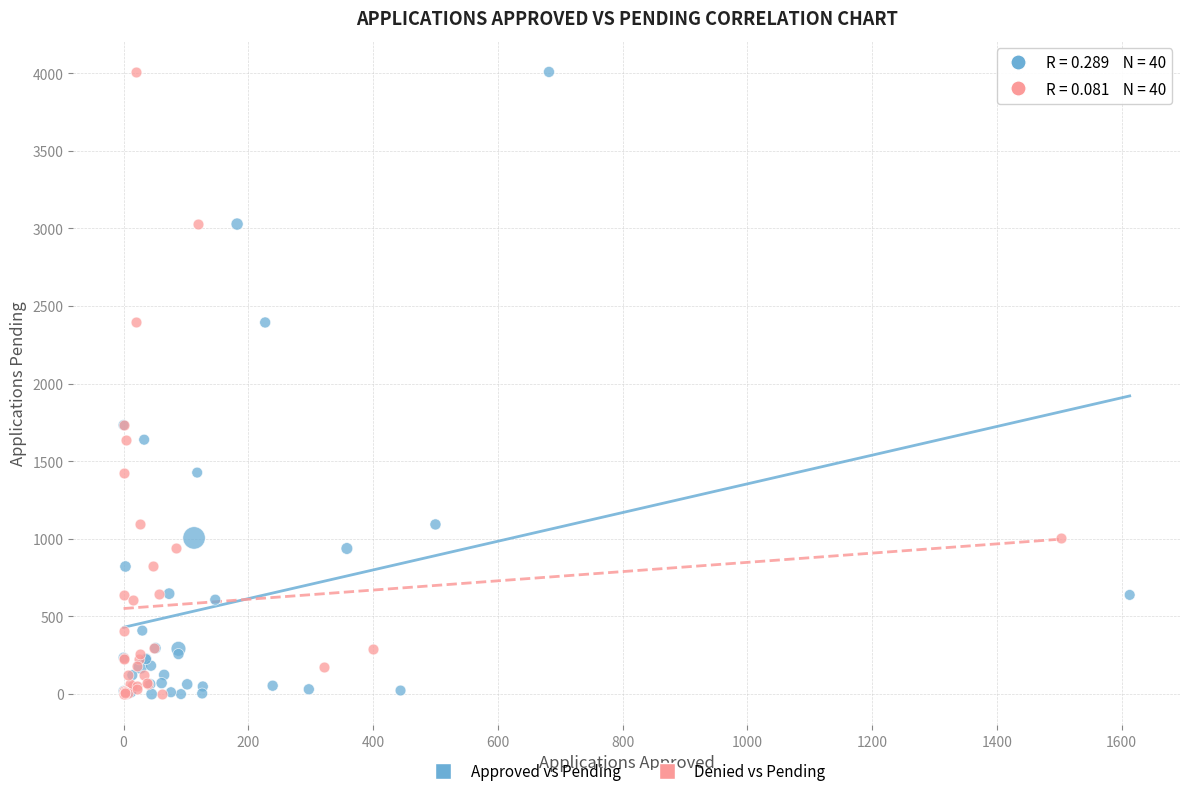

What are all the series names shown in the legend?

Approved vs Pending, Denied vs Pending